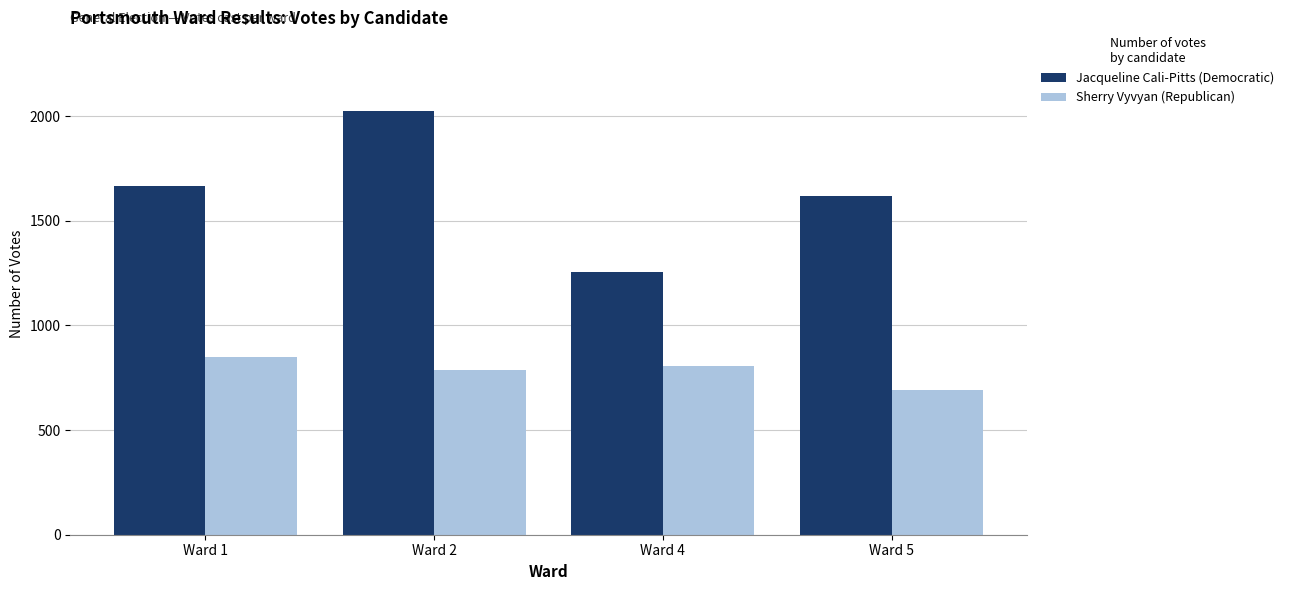

What is the value of the Sherry Vyvyan (Republican) bar at the 2nd from the left?

786